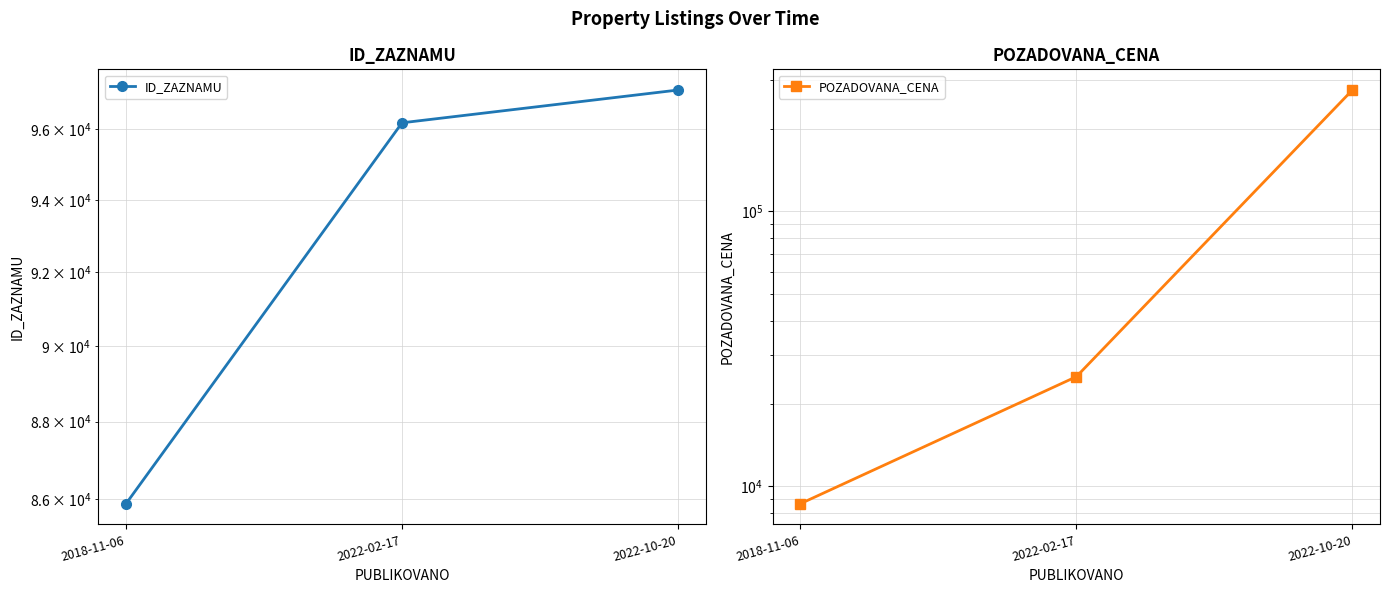

Where does the POZADOVANA_CENA series first go above 25050?

2022-10-20